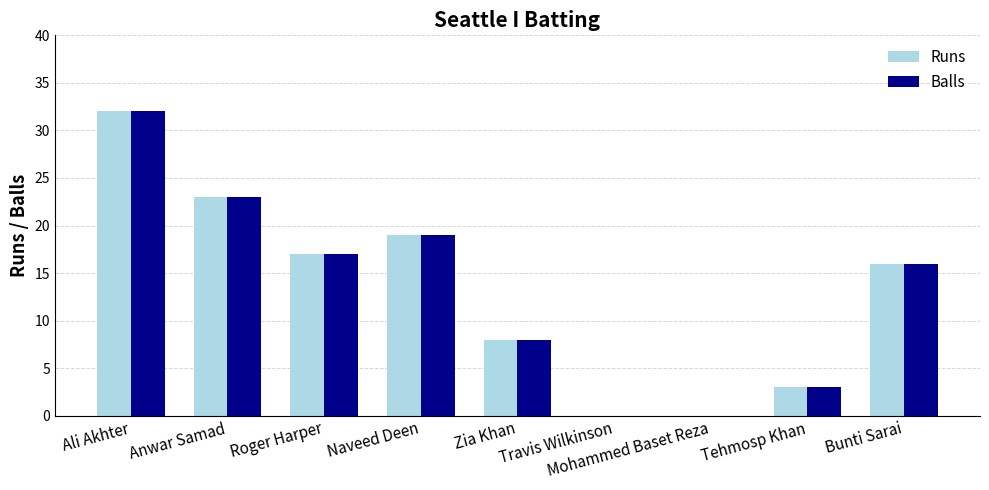

What is the maximum value for Balls?

32